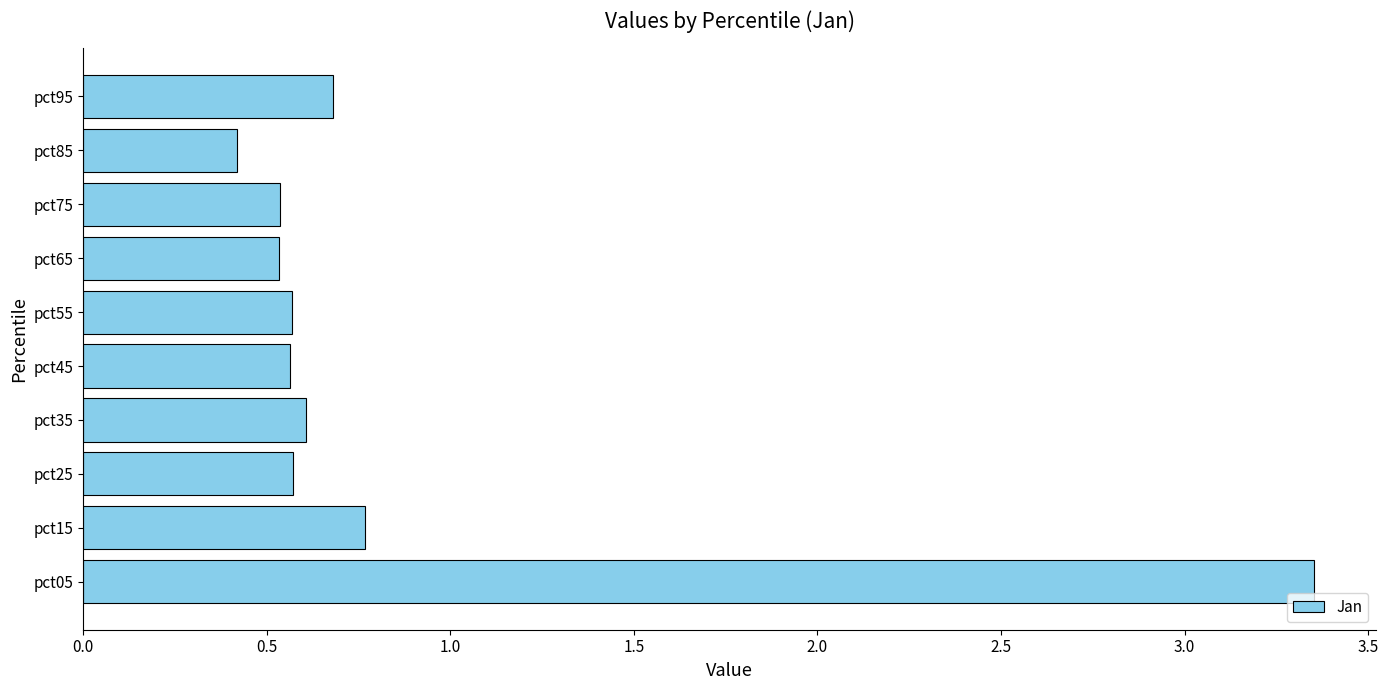

The value at pct15 is 0.8. True or false?

True